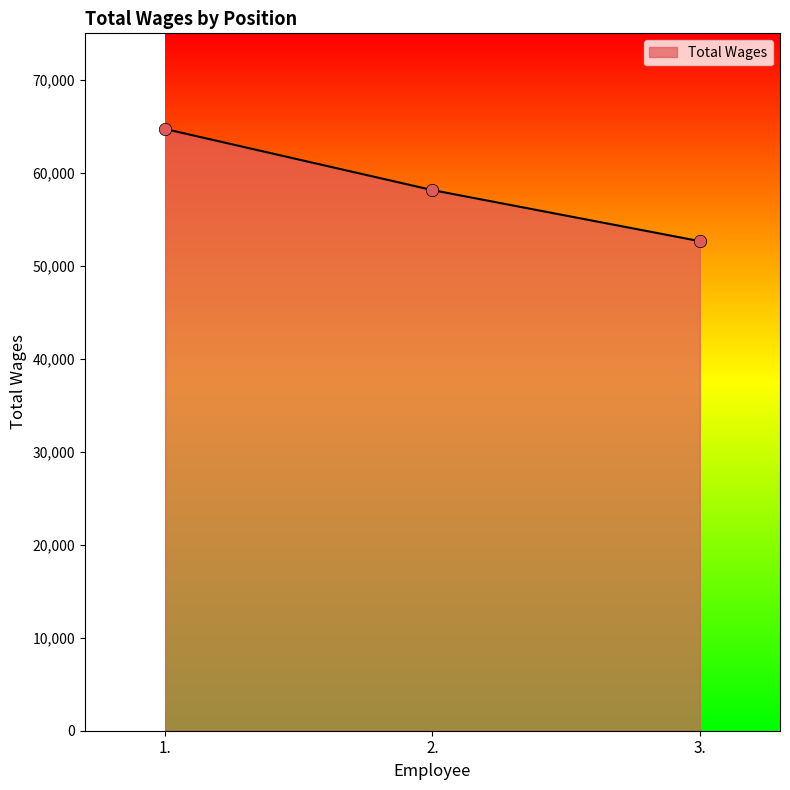

What is the change in value from 1. to 3.?

-12062